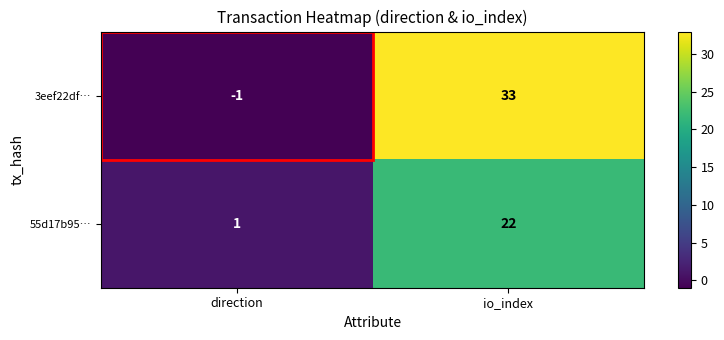

Which series has the largest total across all categories?

3eef22df…